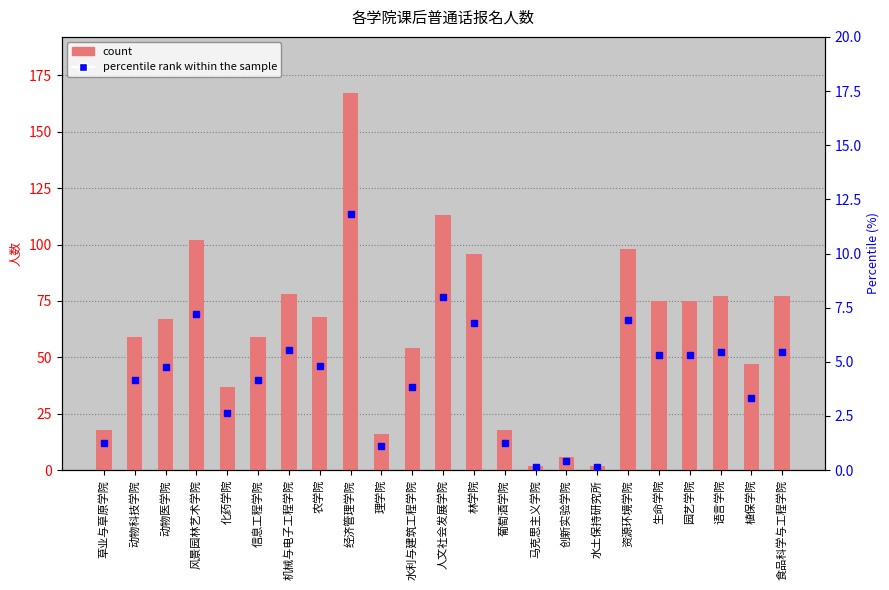

What is the greatest value displayed?

167.0